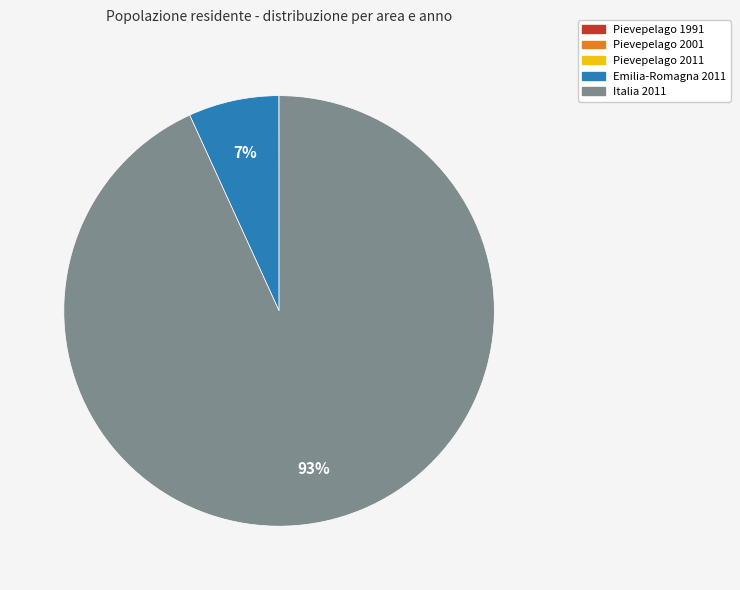

To the nearest percent, what is the average slice percentage?

20%